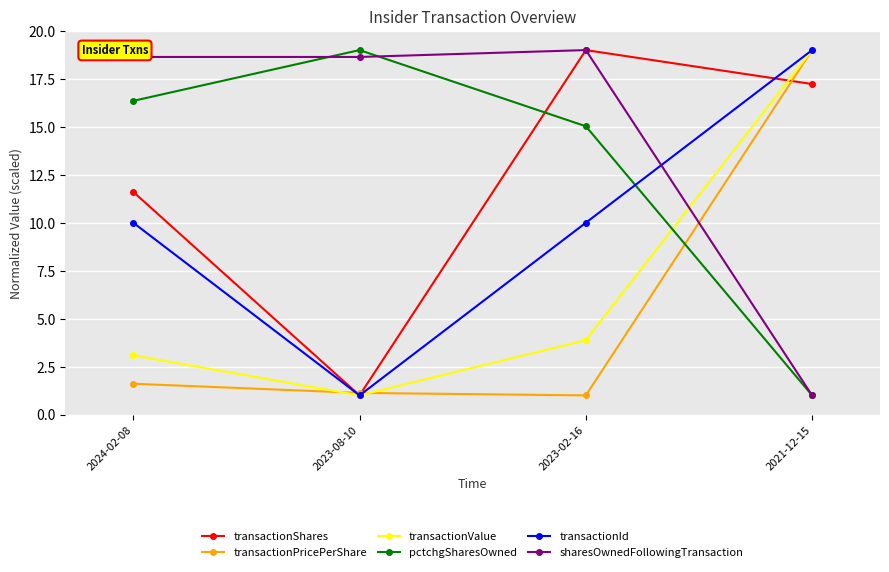

Does the chart display data point markers on the line(s)?

Yes